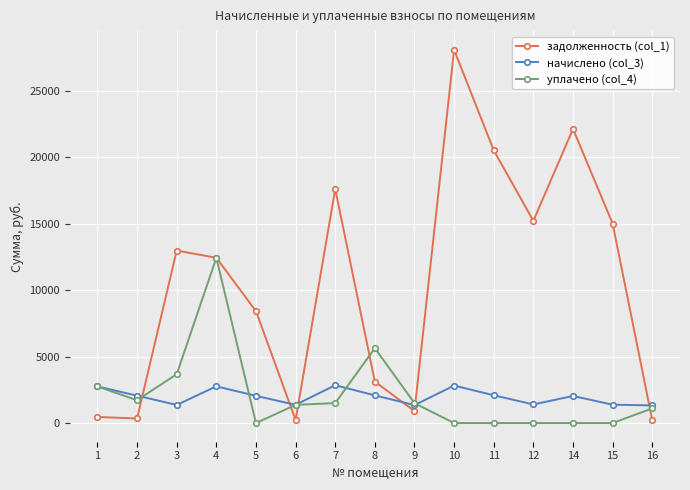

True or false: уплачено (col_4) and начислено (col_3) cross at least once.

True